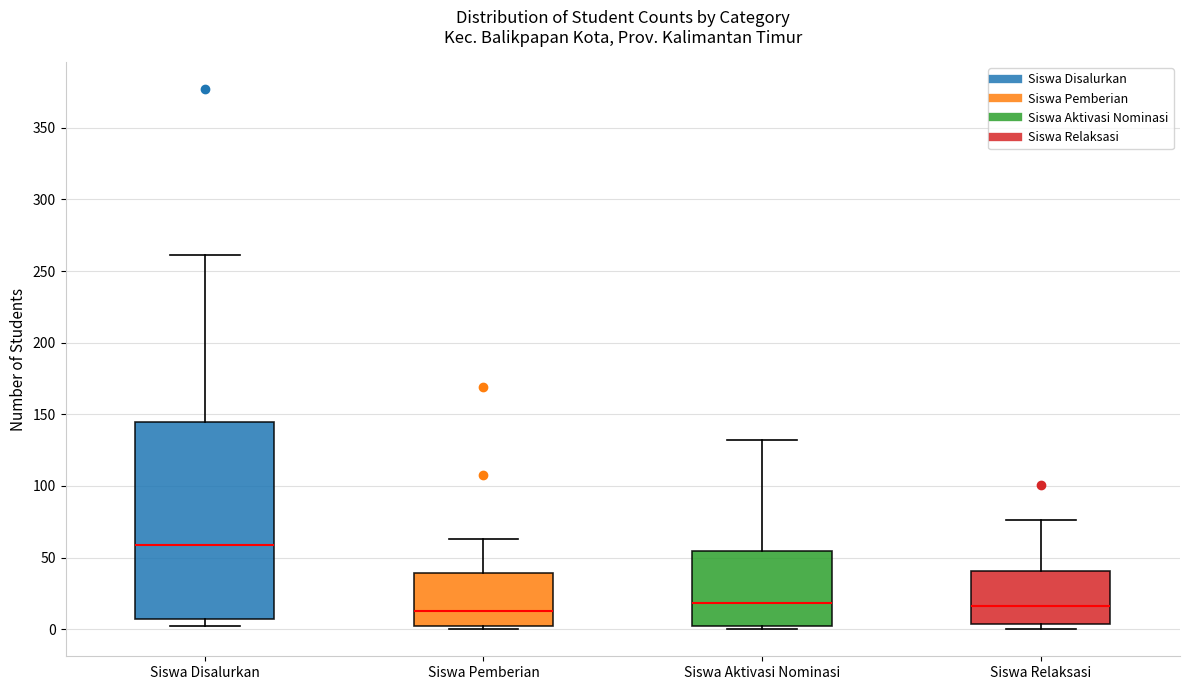

Which box has the highest median line?

Siswa Disalurkan